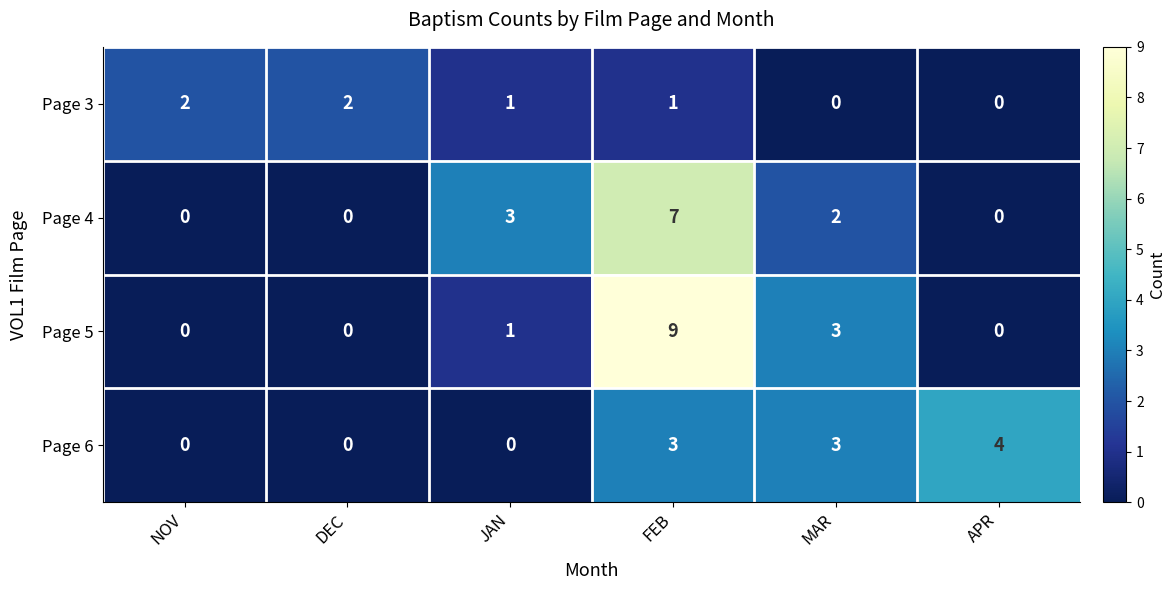

Reading left to right, transcribe all the data shown in this chart.

Page 3: 2	2	1	1	0	0
Page 4: 0	0	3	7	2	0
Page 5: 0	0	1	9	3	0
Page 6: 0	0	0	3	3	4